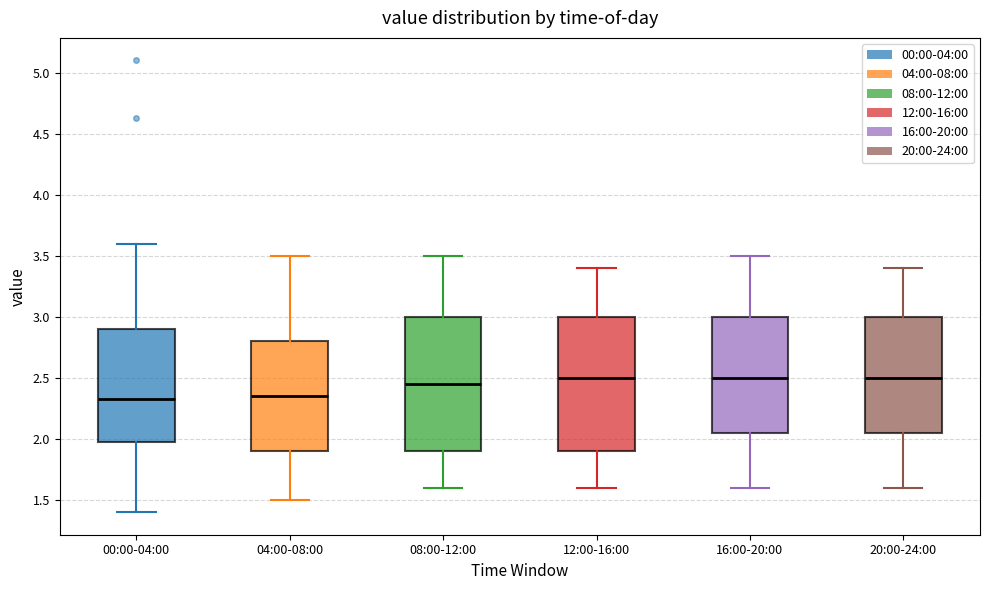

Reading left to right, transcribe this box plot: for each box, give where its median line is, the range the box spans, and where its two whiskers end, as read against the y-axis. The values are not printed on the chart, so give them approximately, as read against the axis.

00:00-04:00: median 2.35, box 2.00 to 2.90, whiskers 1.40 to 3.60
04:00-08:00: median 2.35, box 1.90 to 2.80, whiskers 1.50 to 3.50
08:00-12:00: median 2.45, box 1.90 to 3.00, whiskers 1.60 to 3.50
12:00-16:00: median 2.50, box 1.90 to 3.00, whiskers 1.60 to 3.40
16:00-20:00: median 2.50, box 2.05 to 3.00, whiskers 1.60 to 3.50
20:00-24:00: median 2.50, box 2.05 to 3.00, whiskers 1.60 to 3.40